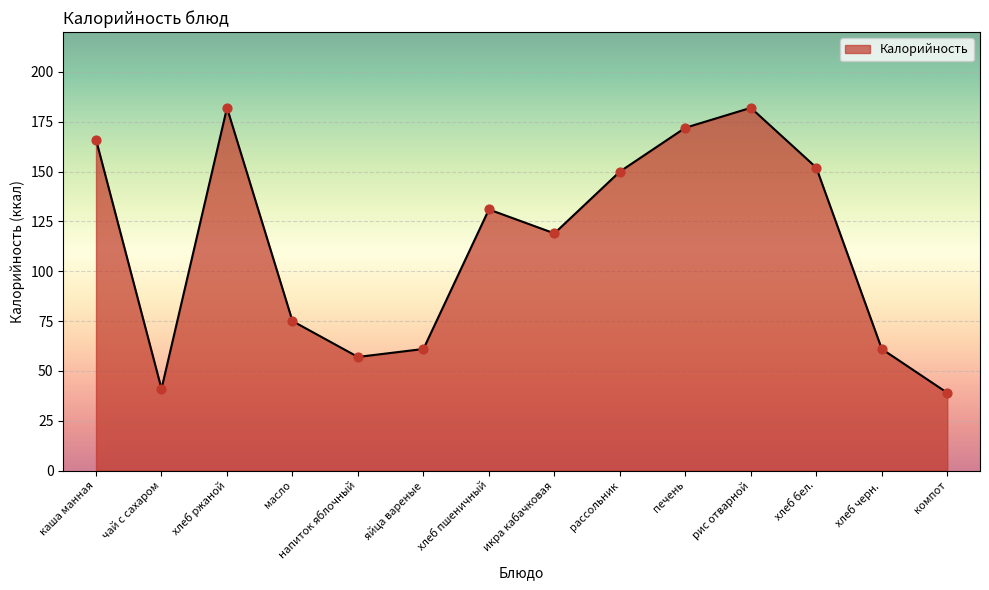

What is the ratio of the value at хлеб черн. to the value at каша манная?

0.4